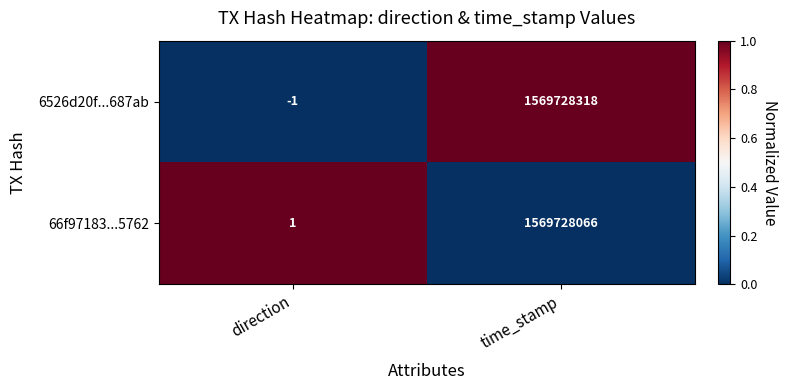

At time_stamp, list the series in order from smallest to largest.

66f97183...5762, 6526d20f...687ab